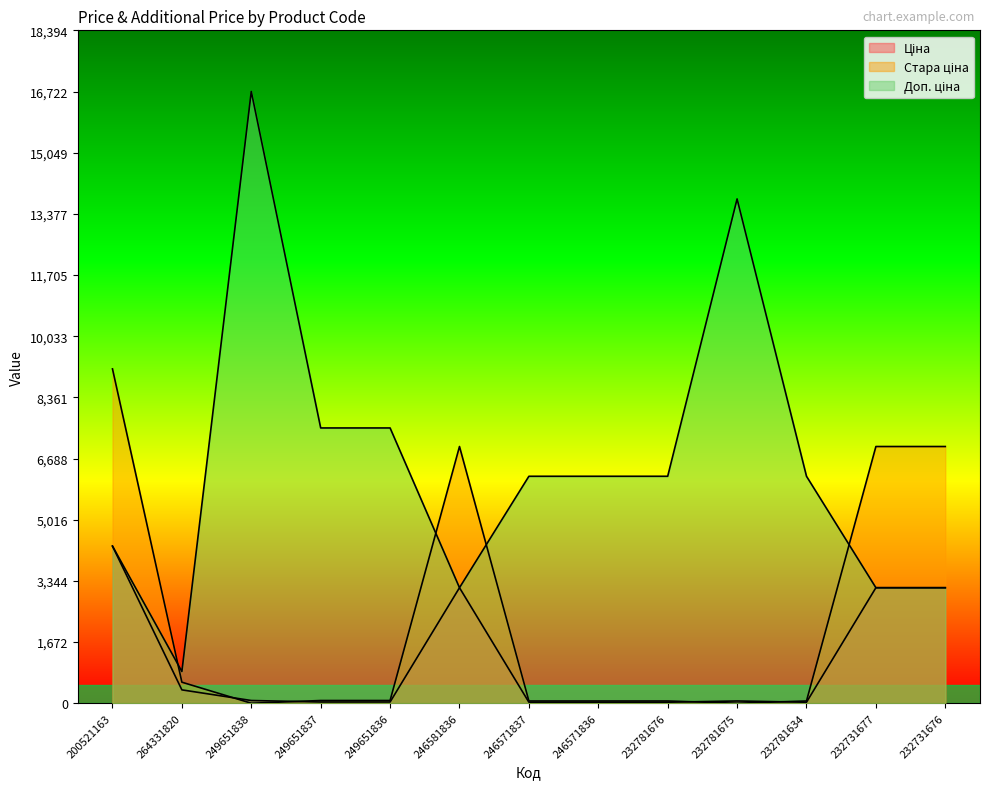

True or false: Ціна has more than 1 interior local peaks.

True